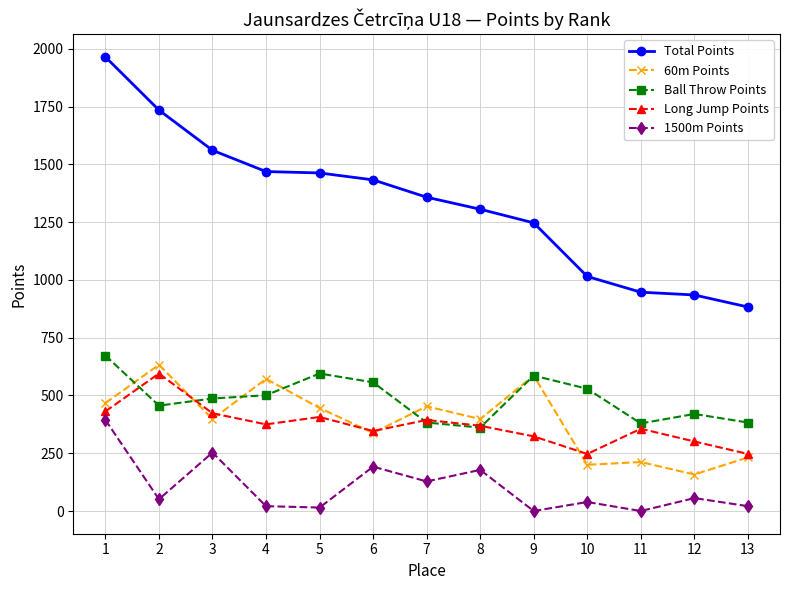

The 60m Points series shows 398 at 8. True or false?

True